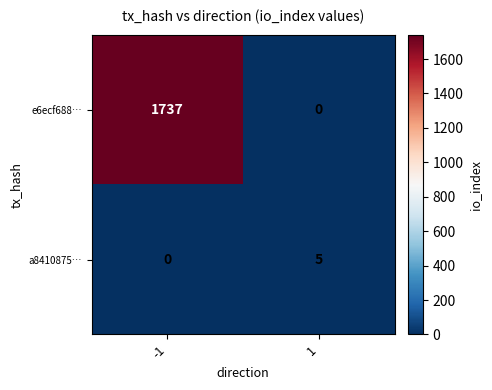

What is the sum of the a8410875… values at -1 and 1?

5